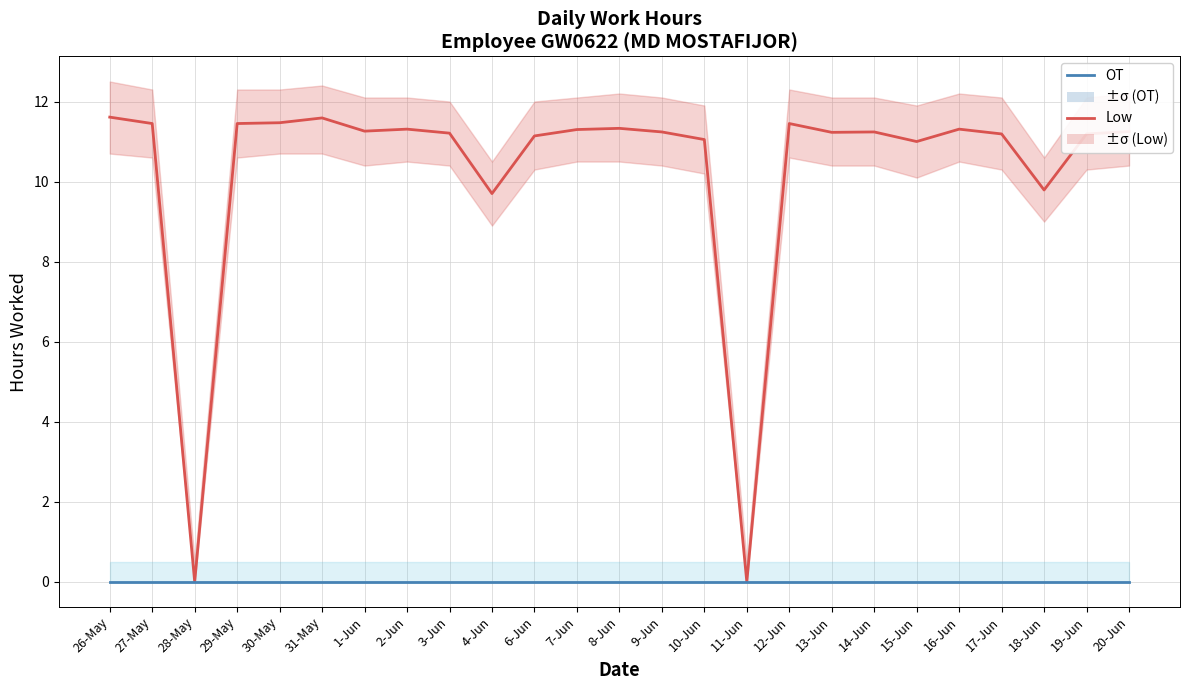

Does the chart display data point markers on the line(s)?

No